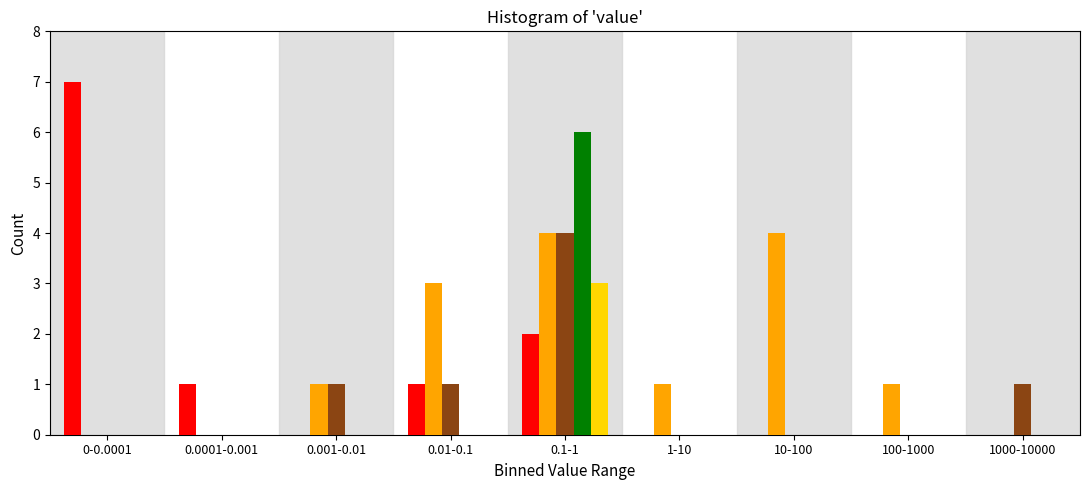

What is the maximum value shown in the chart?

7